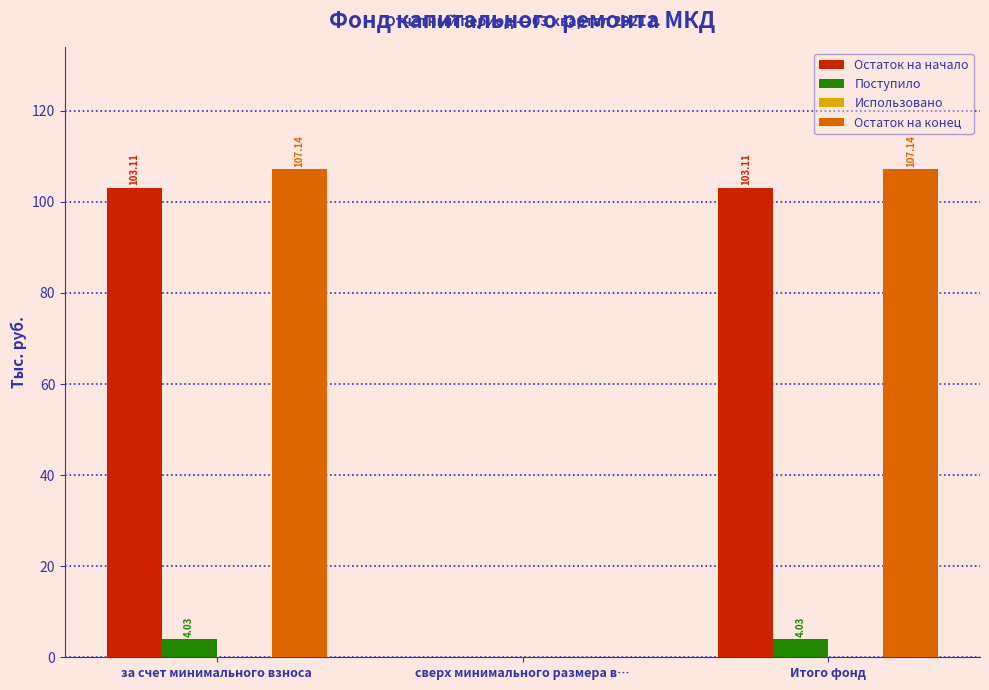

Where is Остаток на начало nearest to the value 51?

сверх минимального размера в…